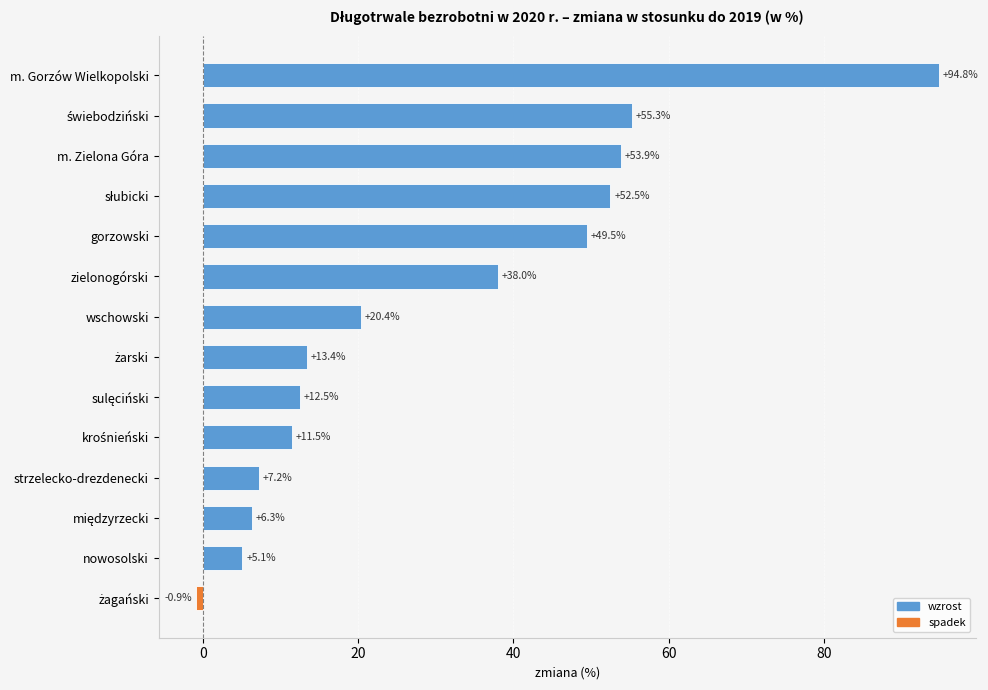

Are the bars grouped side by side (vs. stacked)?

No